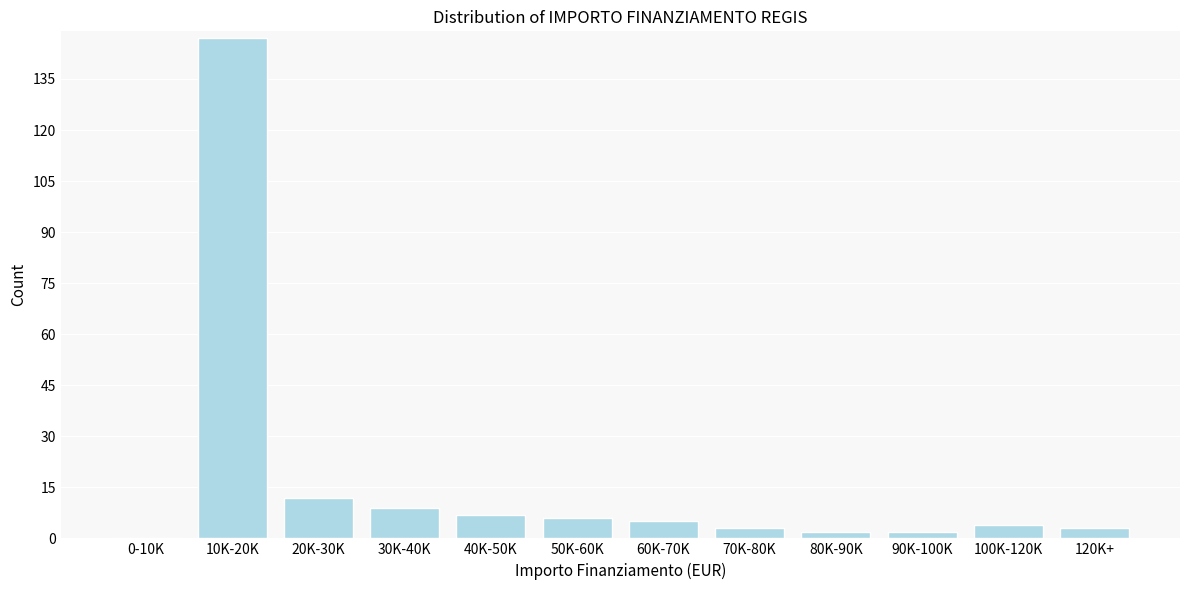

Reading right to left, list all the values displayed in this chart.

120K+=3	100K-120K=4	90K-100K=2	80K-90K=2	70K-80K=3	60K-70K=5	50K-60K=6	40K-50K=7	30K-40K=9	20K-30K=12	10K-20K=147	0-10K=0